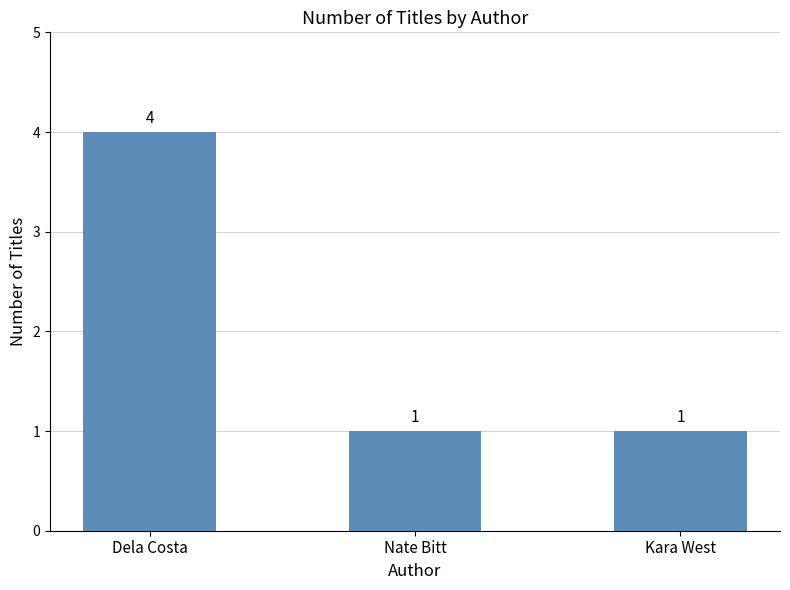

Reading left to right, transcribe all the data shown in this chart.

Dela Costa=4	Nate Bitt=1	Kara West=1